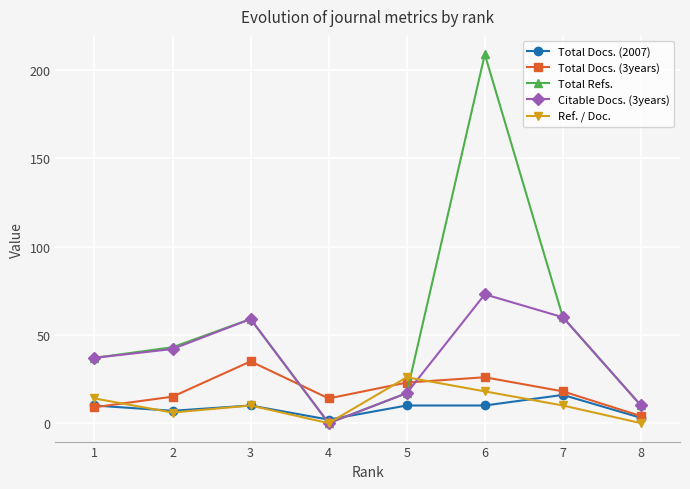

At how many categories does at least one series exceed 182?

1